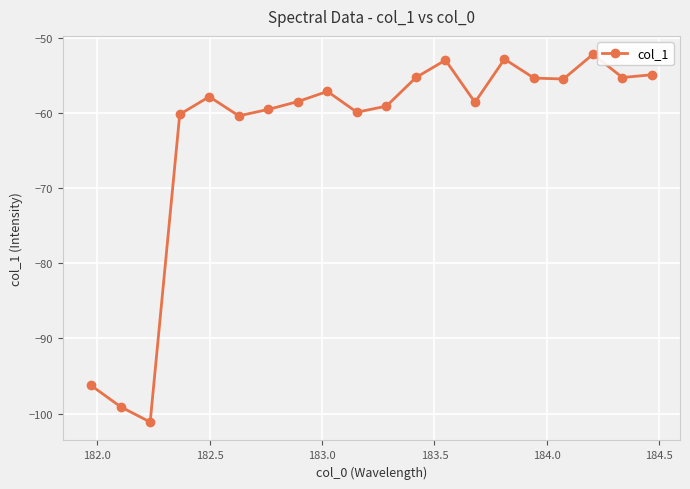

What is the minimum value shown in the chart?

-101.1